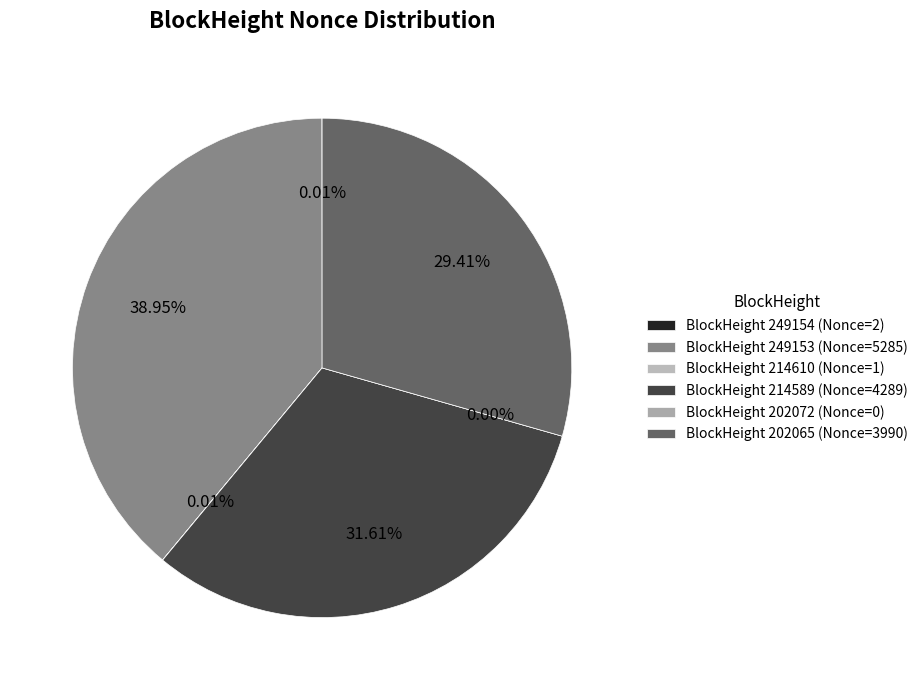

Which slice is the smallest?

202072